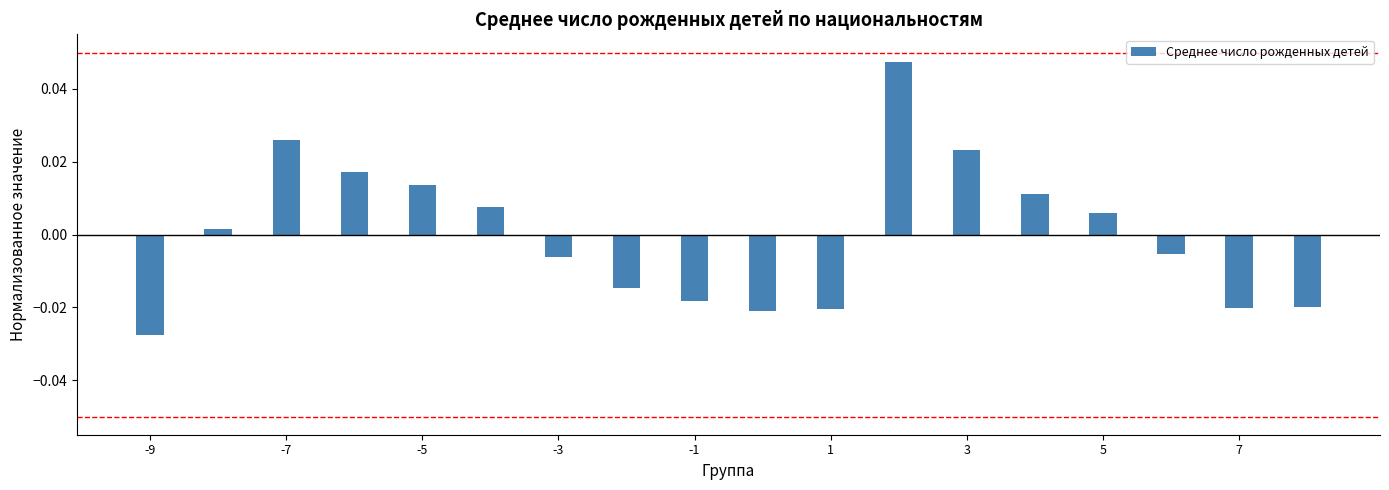

How many distinct data groups are displayed?

1